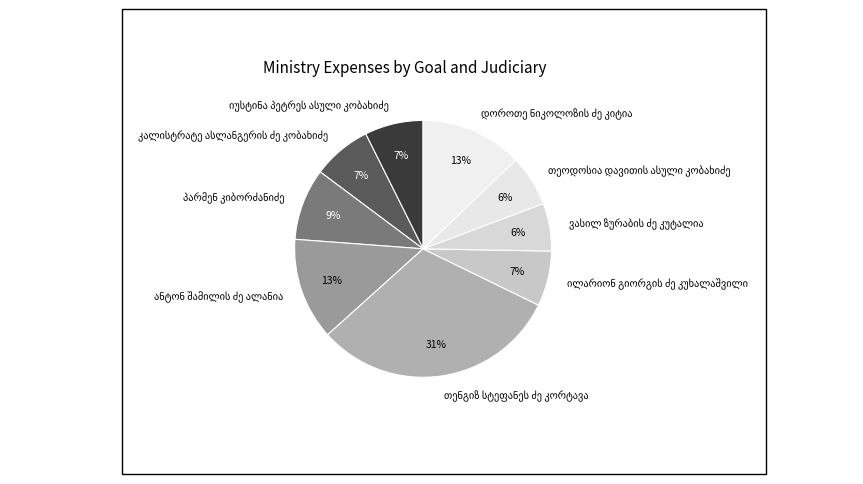

To the nearest percent, what is the average slice percentage?

11%